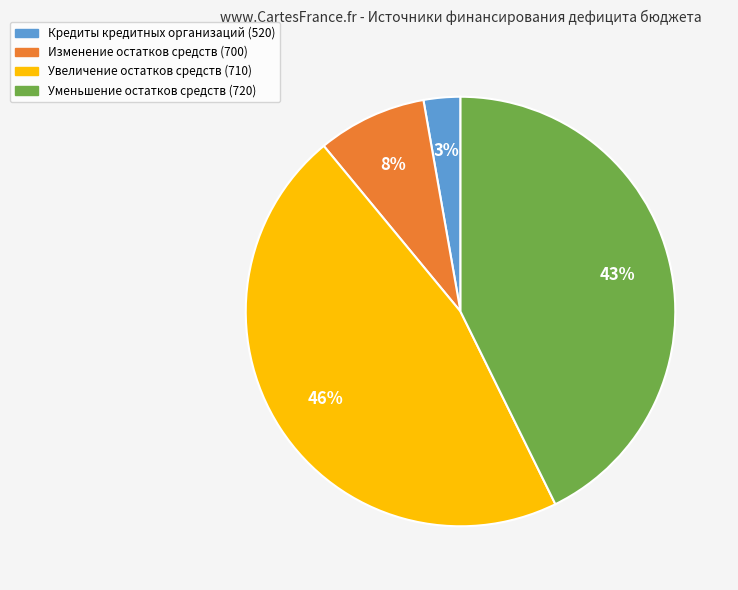

To the nearest percent, what is the difference between the Изменение остатков средств (700) and Увеличение остатков средств (710) slice percentages?

38%